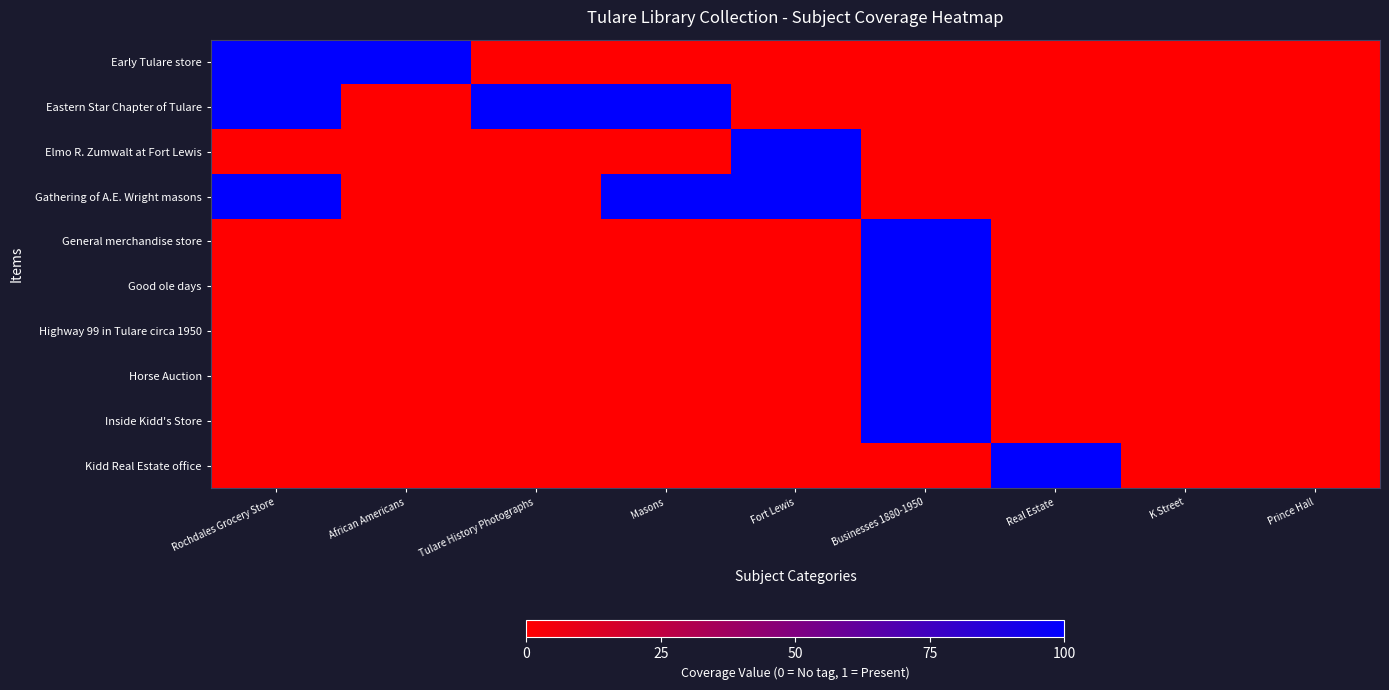

Reading right to left, what are all the values shown in this chart?

Early Tulare store: Prince Hall=0	K Street=0	Real Estate=0	Businesses 1880-1950=0	Fort Lewis=0	Masons=0	Tulare History Photographs=0	African Americans=1	Rochdales Grocery Store=1
Eastern Star Chapter of Tulare: Prince Hall=0	K Street=0	Real Estate=0	Businesses 1880-1950=0	Fort Lewis=0	Masons=1	Tulare History Photographs=1	African Americans=0	Rochdales Grocery Store=1
Elmo R. Zumwalt at Fort Lewis: Prince Hall=0	K Street=0	Real Estate=0	Businesses 1880-1950=0	Fort Lewis=1	Masons=0	Tulare History Photographs=0	African Americans=0	Rochdales Grocery Store=0
Gathering of A.E. Wright masons: Prince Hall=0	K Street=0	Real Estate=0	Businesses 1880-1950=0	Fort Lewis=1	Masons=1	Tulare History Photographs=0	African Americans=0	Rochdales Grocery Store=1
General merchandise store: Prince Hall=0	K Street=0	Real Estate=0	Businesses 1880-1950=1	Fort Lewis=0	Masons=0	Tulare History Photographs=0	African Americans=0	Rochdales Grocery Store=0
Good ole days: Prince Hall=0	K Street=0	Real Estate=0	Businesses 1880-1950=1	Fort Lewis=0	Masons=0	Tulare History Photographs=0	African Americans=0	Rochdales Grocery Store=0
Highway 99 in Tulare circa 1950: Prince Hall=0	K Street=0	Real Estate=0	Businesses 1880-1950=1	Fort Lewis=0	Masons=0	Tulare History Photographs=0	African Americans=0	Rochdales Grocery Store=0
Horse Auction: Prince Hall=0	K Street=0	Real Estate=0	Businesses 1880-1950=1	Fort Lewis=0	Masons=0	Tulare History Photographs=0	African Americans=0	Rochdales Grocery Store=0
Inside Kidd's Store: Prince Hall=0	K Street=0	Real Estate=0	Businesses 1880-1950=1	Fort Lewis=0	Masons=0	Tulare History Photographs=0	African Americans=0	Rochdales Grocery Store=0
Kidd Real Estate office: Prince Hall=0	K Street=0	Real Estate=1	Businesses 1880-1950=0	Fort Lewis=0	Masons=0	Tulare History Photographs=0	African Americans=0	Rochdales Grocery Store=0